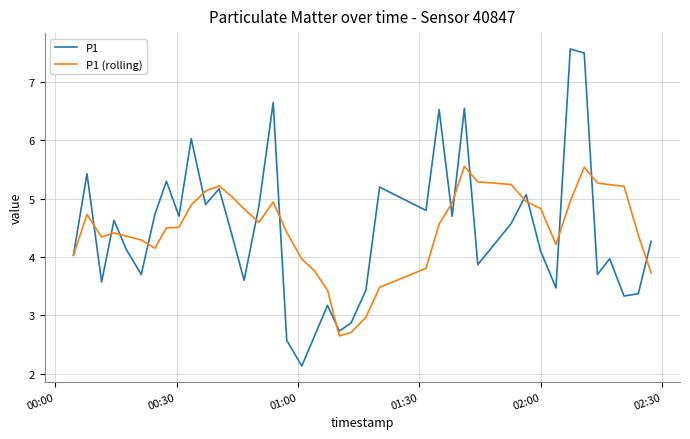

What is the minimum value for P1?

2.1